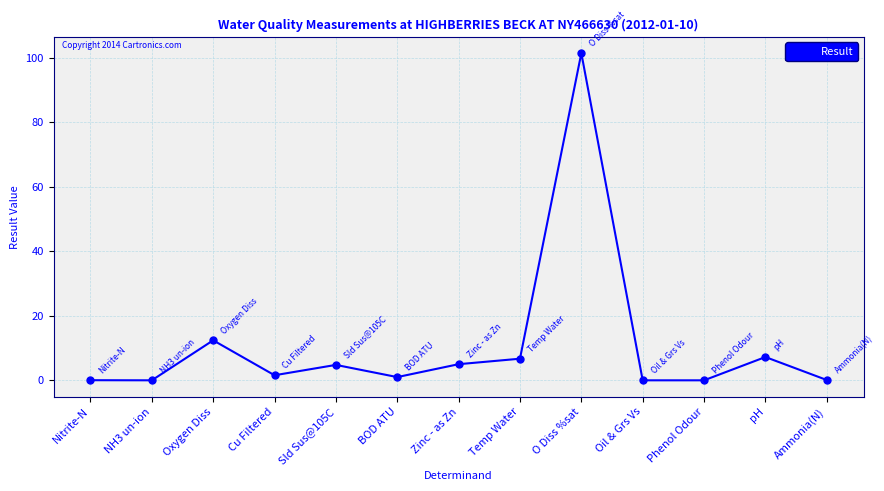

Count the number of data series in this chart.

1